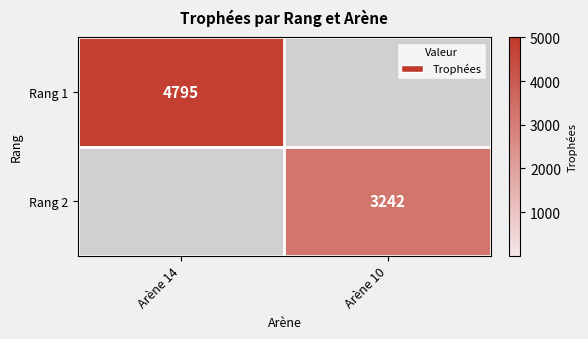

The value of Rang 2 at Arène 10 is 3242. True or false?

True